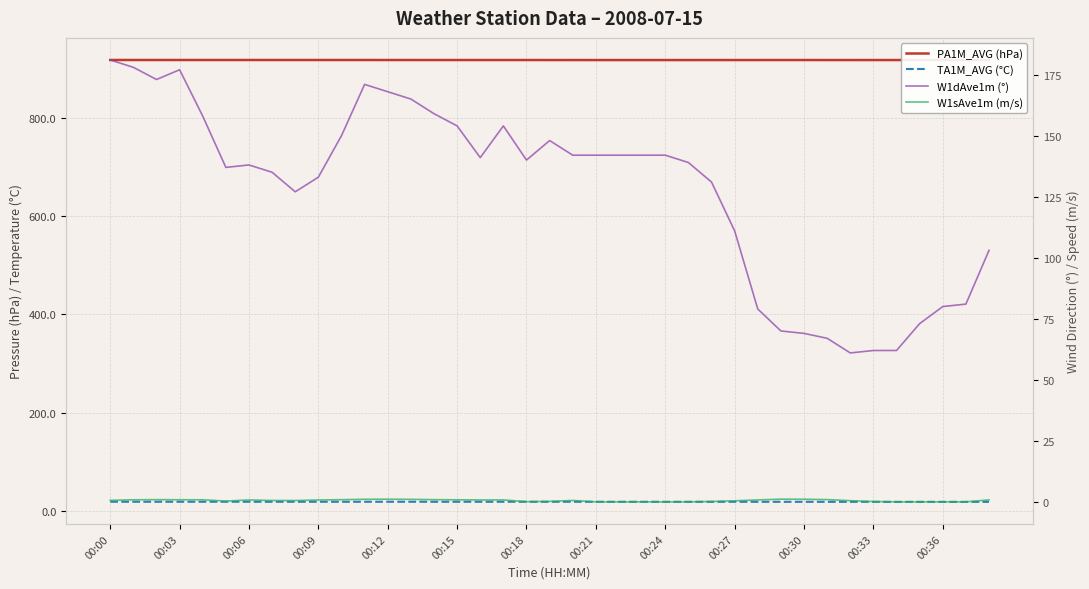

What is the label of the 38th point from the left?

37